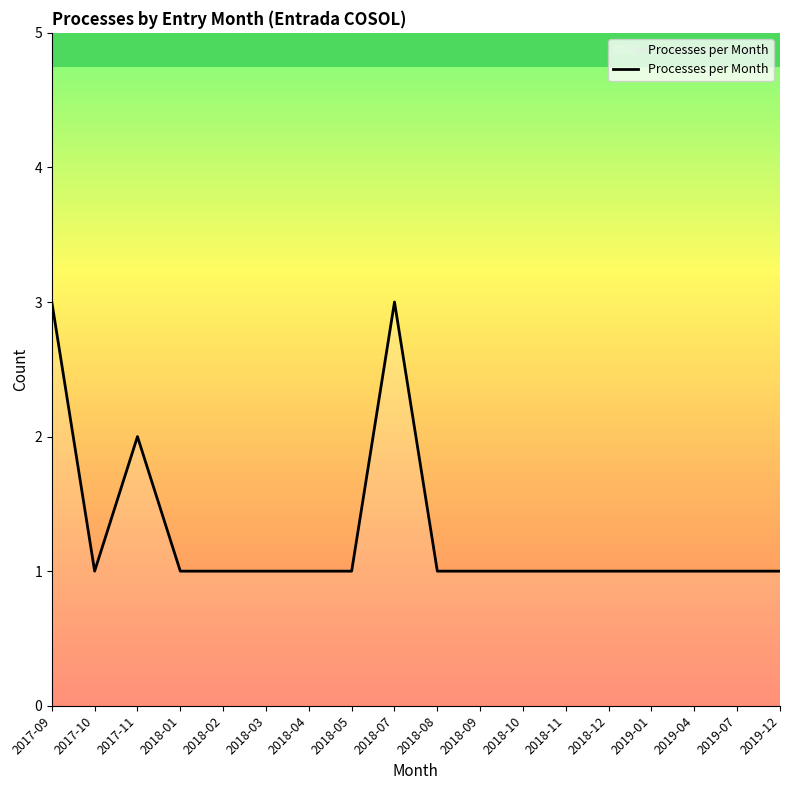

Count the values in the range 1 to 2.

16